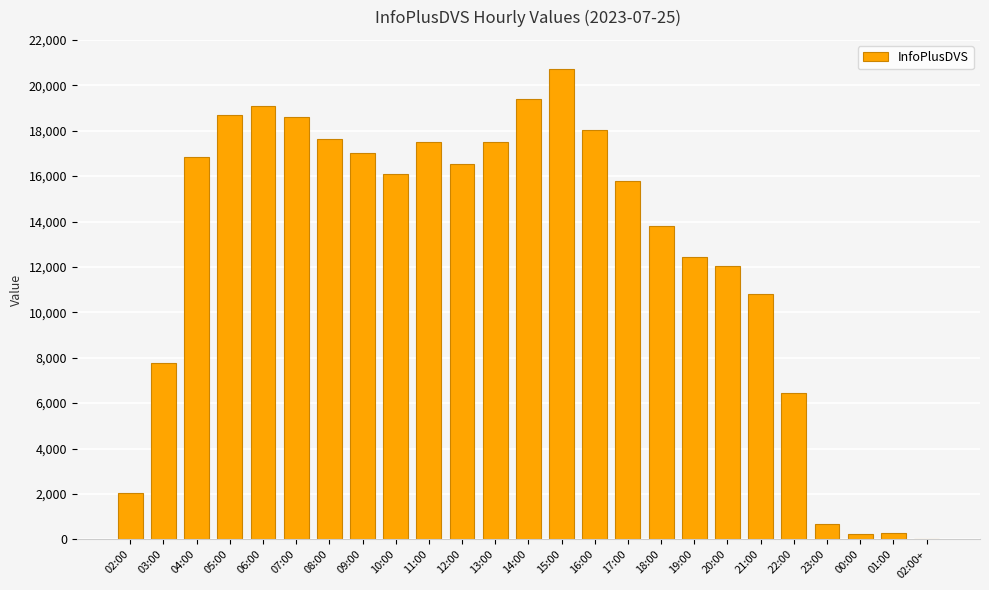

What is the maximum value shown in the chart?

20722